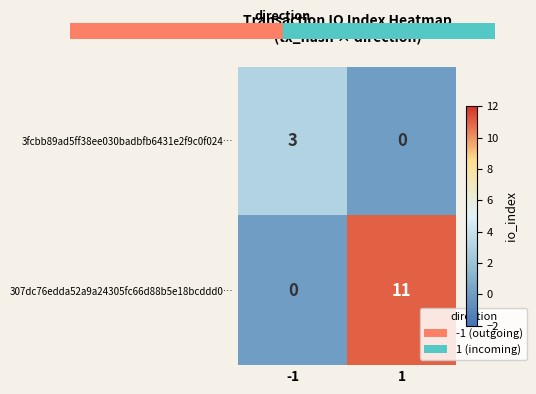

Is it true that 3fcbb89ad5ff38ee030badbfb6431e2f9c0f024… equals 0 at 1?

True